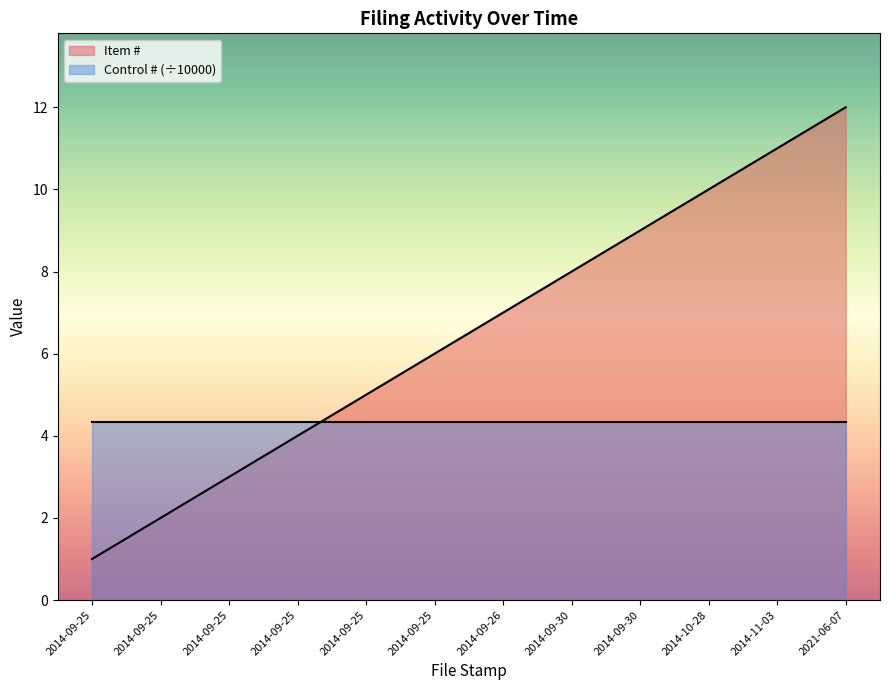

The chart shows a value of 2 at 2014-09-25. True or false?

False